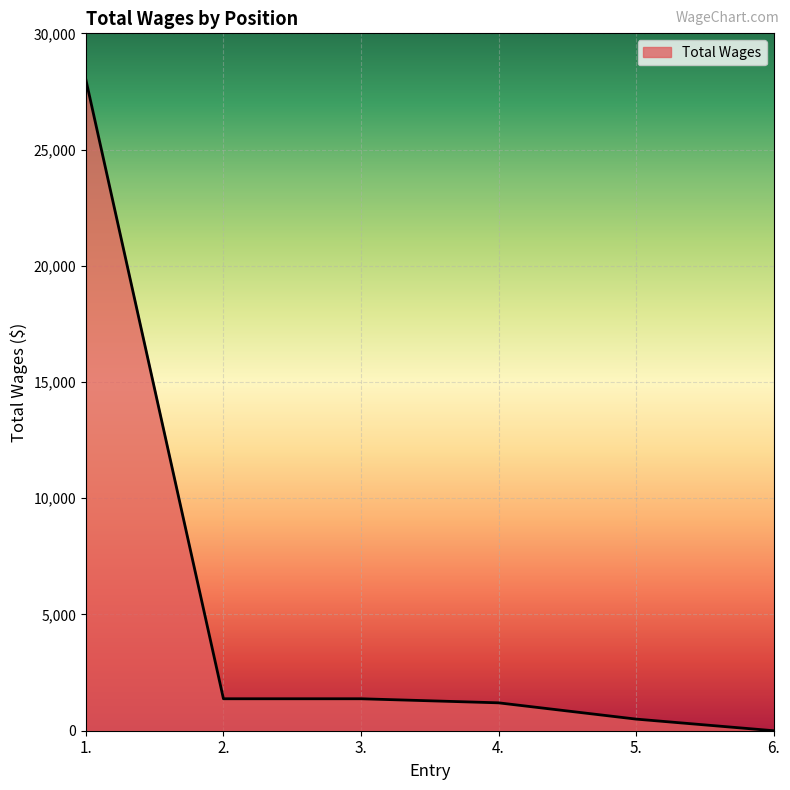

Reading left to right, what are all the values shown in this chart?

1.=28000	2.=1375	3.=1375	4.=1200	5.=500	6.=0